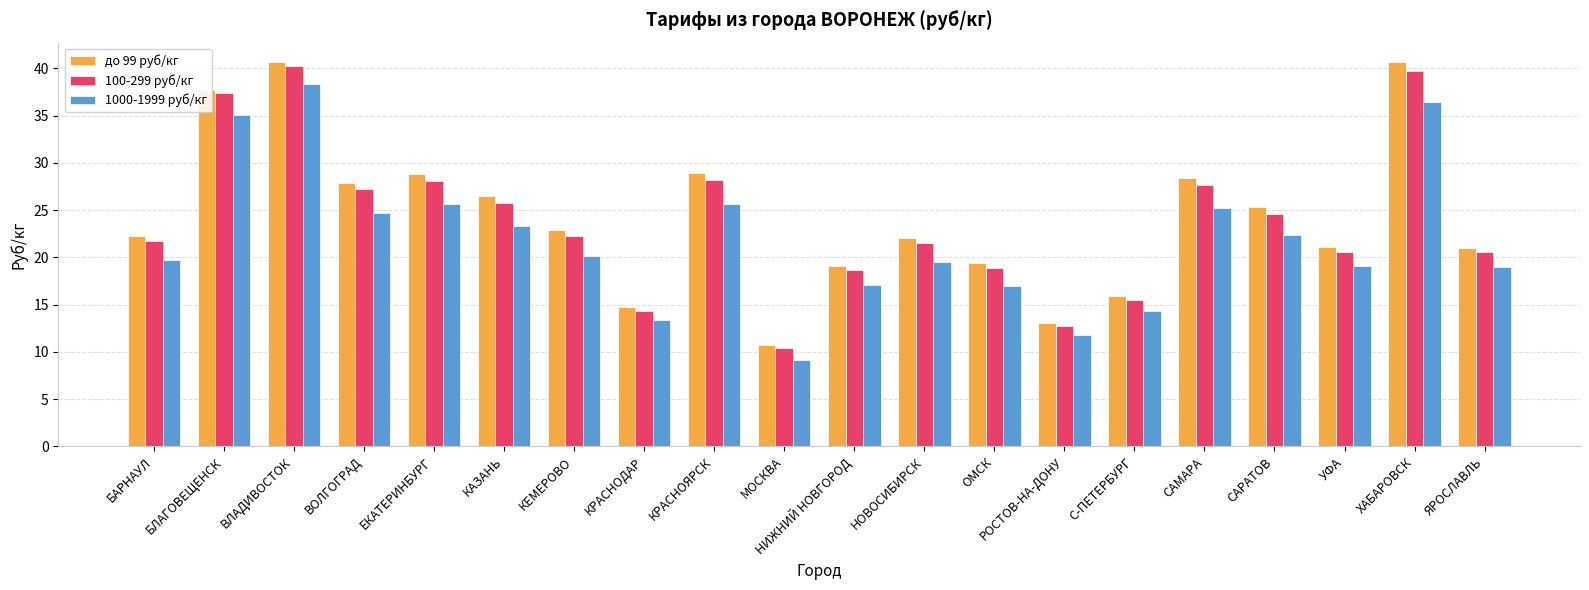

How many bars are there in each group?

3